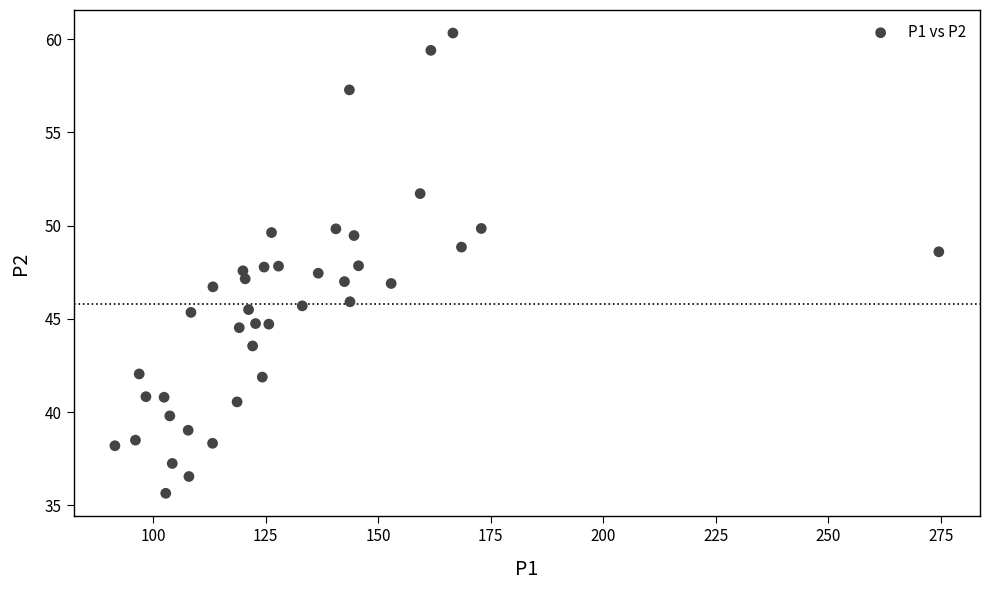

What is the range of Y values (max minus min)?

24.7